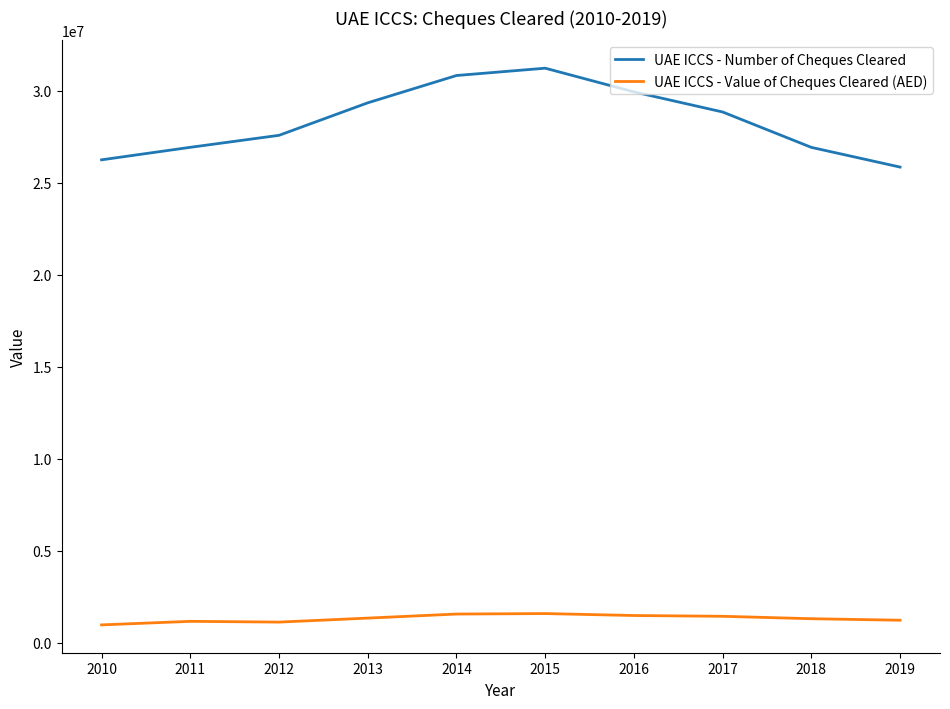

True or false: UAE ICCS - Value of Cheques Cleared (AED) and UAE ICCS - Number of Cheques Cleared intersect in this chart.

False